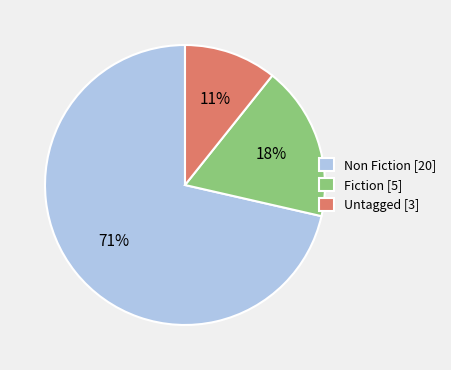

Do Fiction [5] and Untagged [3] together represent more than half of the pie?

No